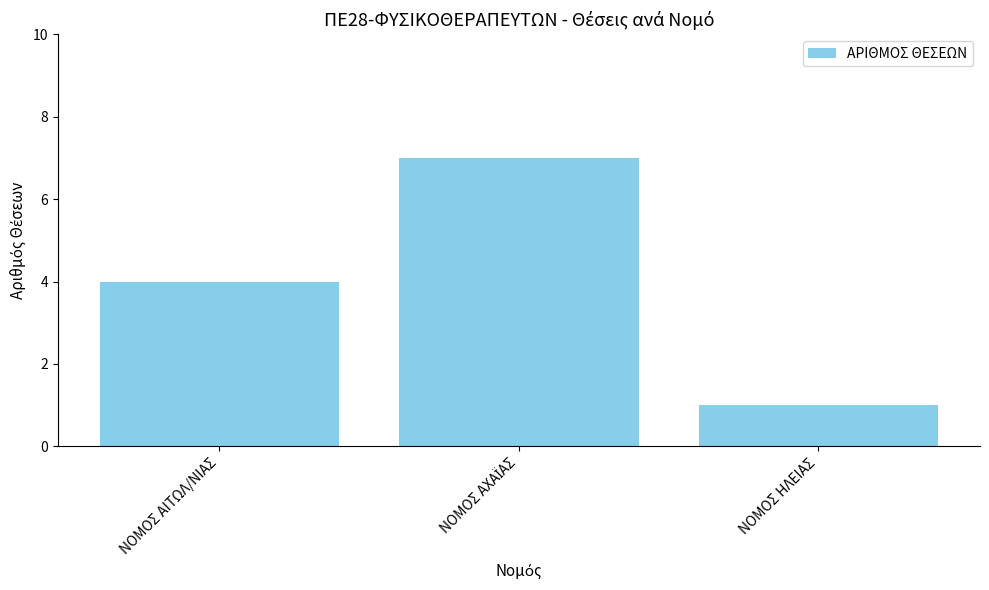

What is the sum of all values?

12